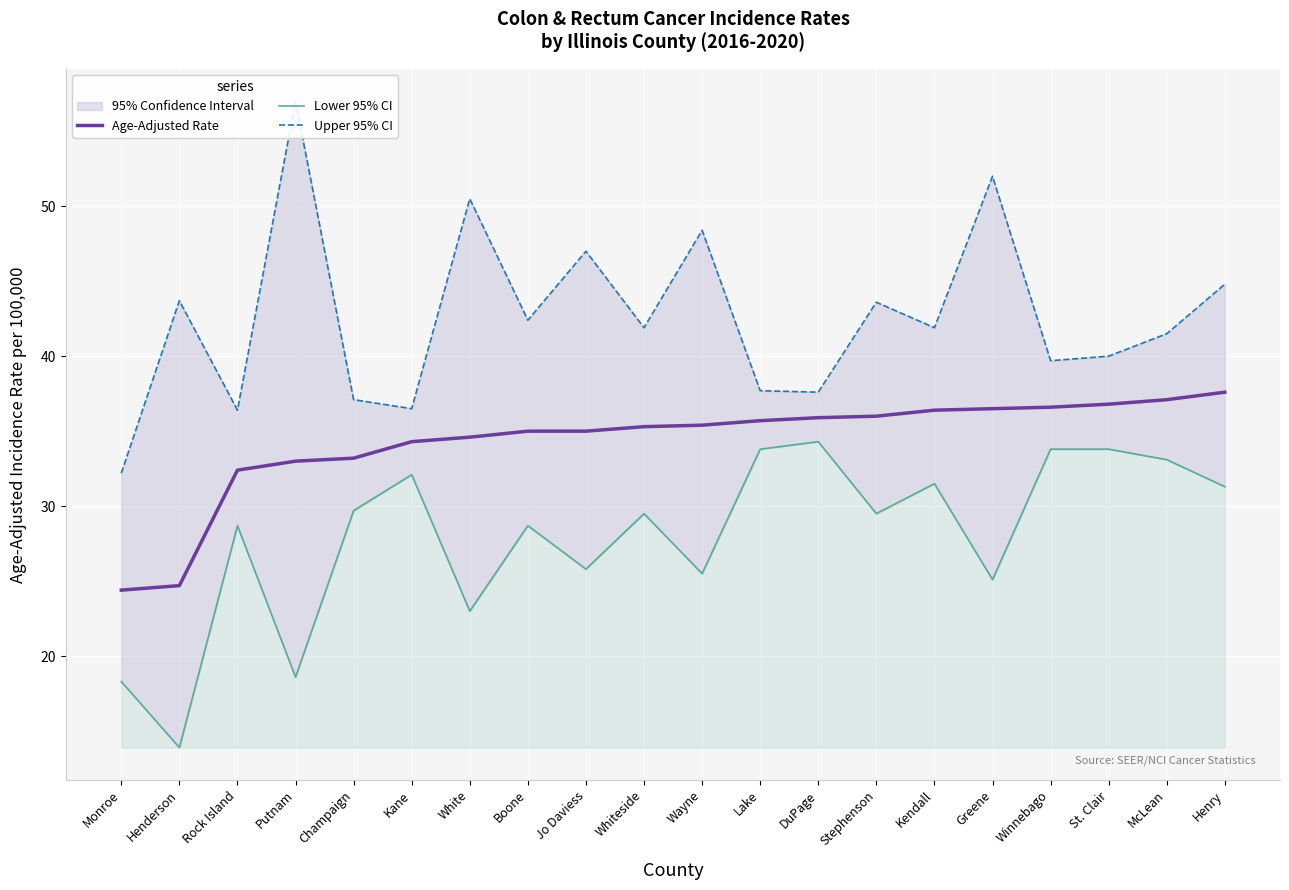

Which series has the largest range (max minus min)?

Upper 95% CI